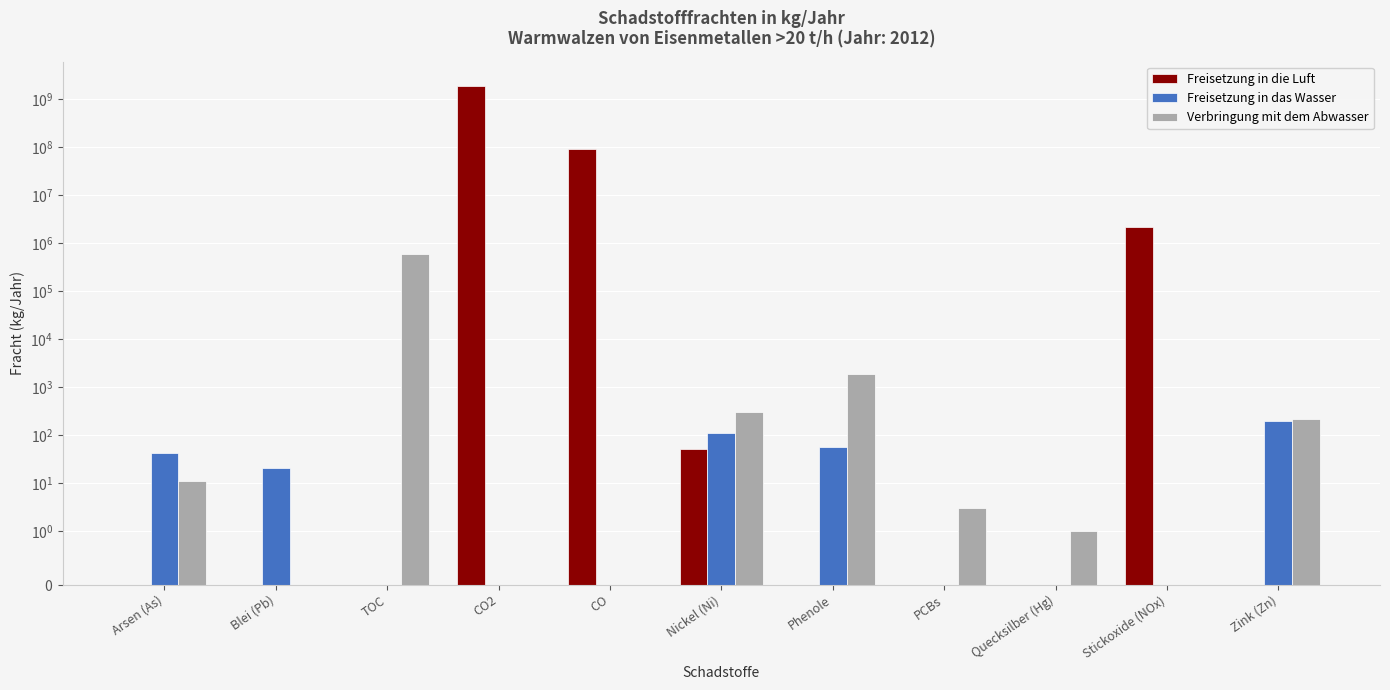

What is the label of the 3rd bar from the left?

TOC